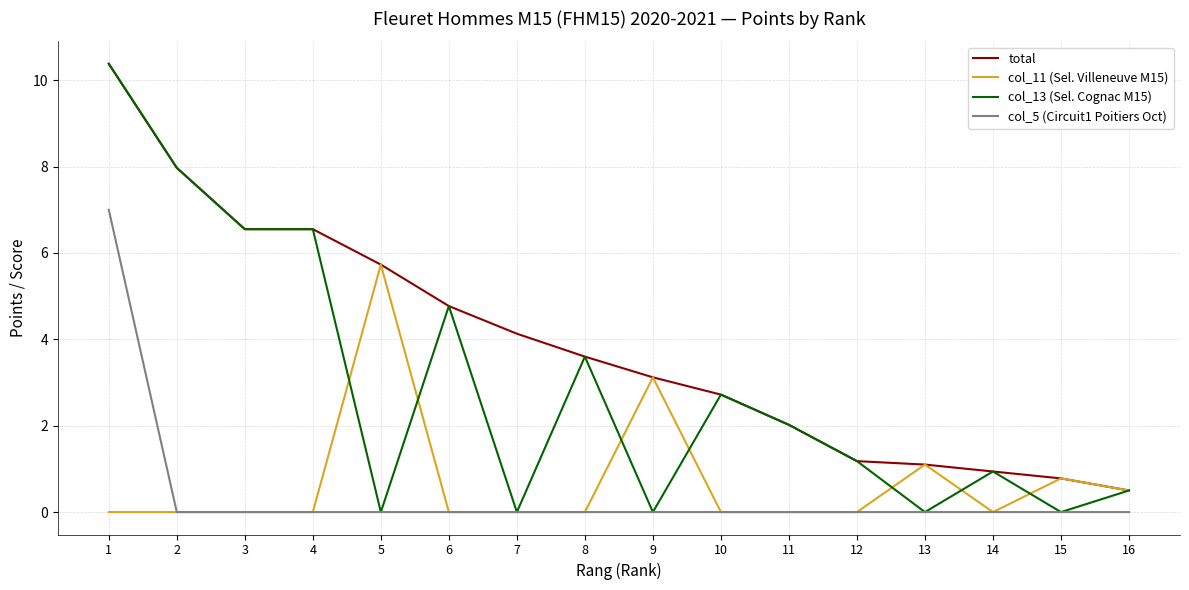

The value of col_5 (Circuit1 Poitiers Oct) at 5 is 0.0. True or false?

True